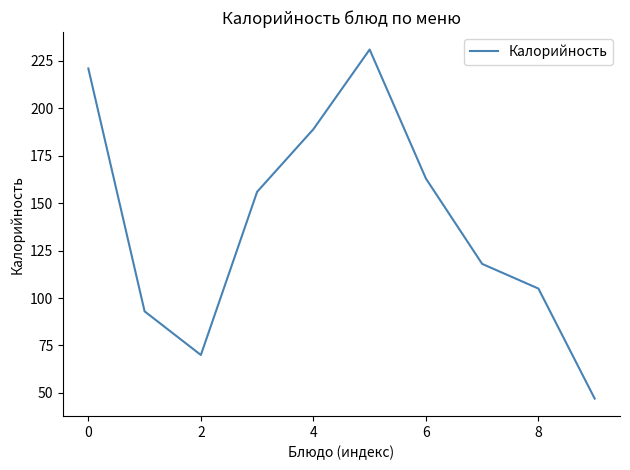

What is the difference between the maximum and minimum values?

184